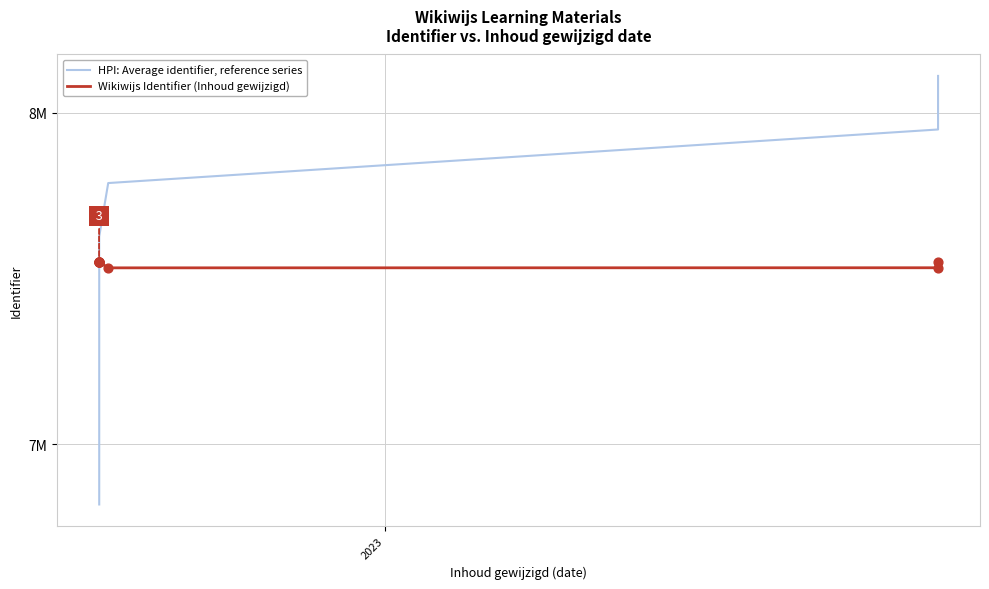

Is the value of Wikiwijs Identifier (Inhoud gewijzigd) at 3 greater than the value of HPI: Average identifier, reference series at 7?

No